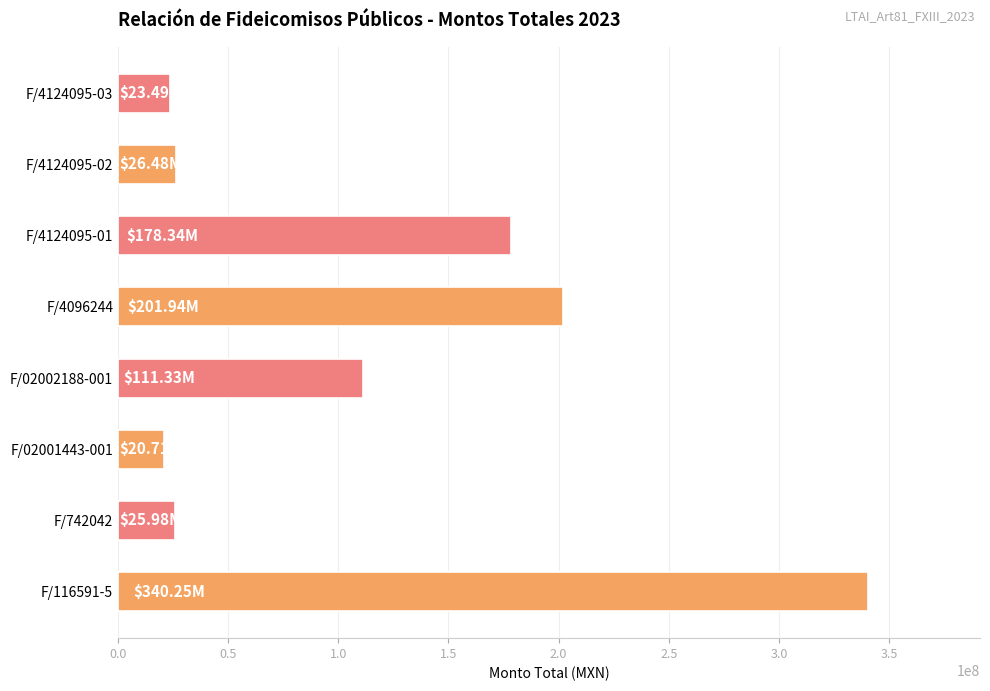

Between F/742042 and F/02002188-001, which is larger?

F/02002188-001